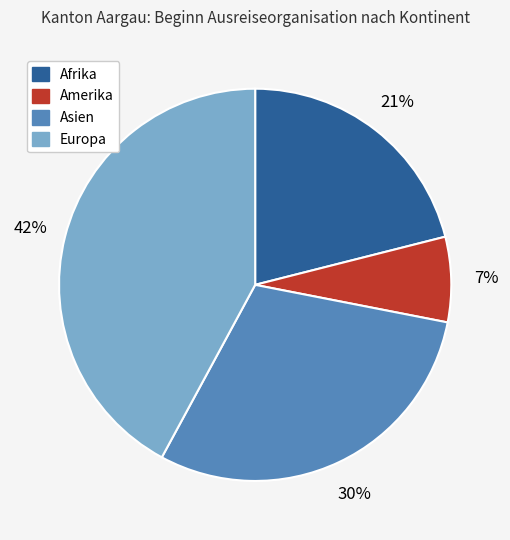

Between Amerika and Asien, which is larger?

Asien